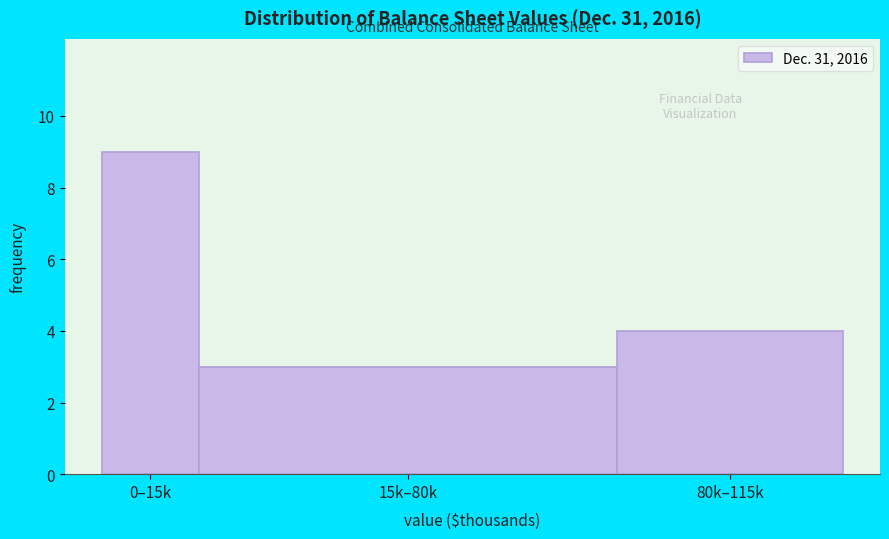

Reading right to left, extract all data points from this chart.

80k–115k=4	15k–80k=3	0–15k=9